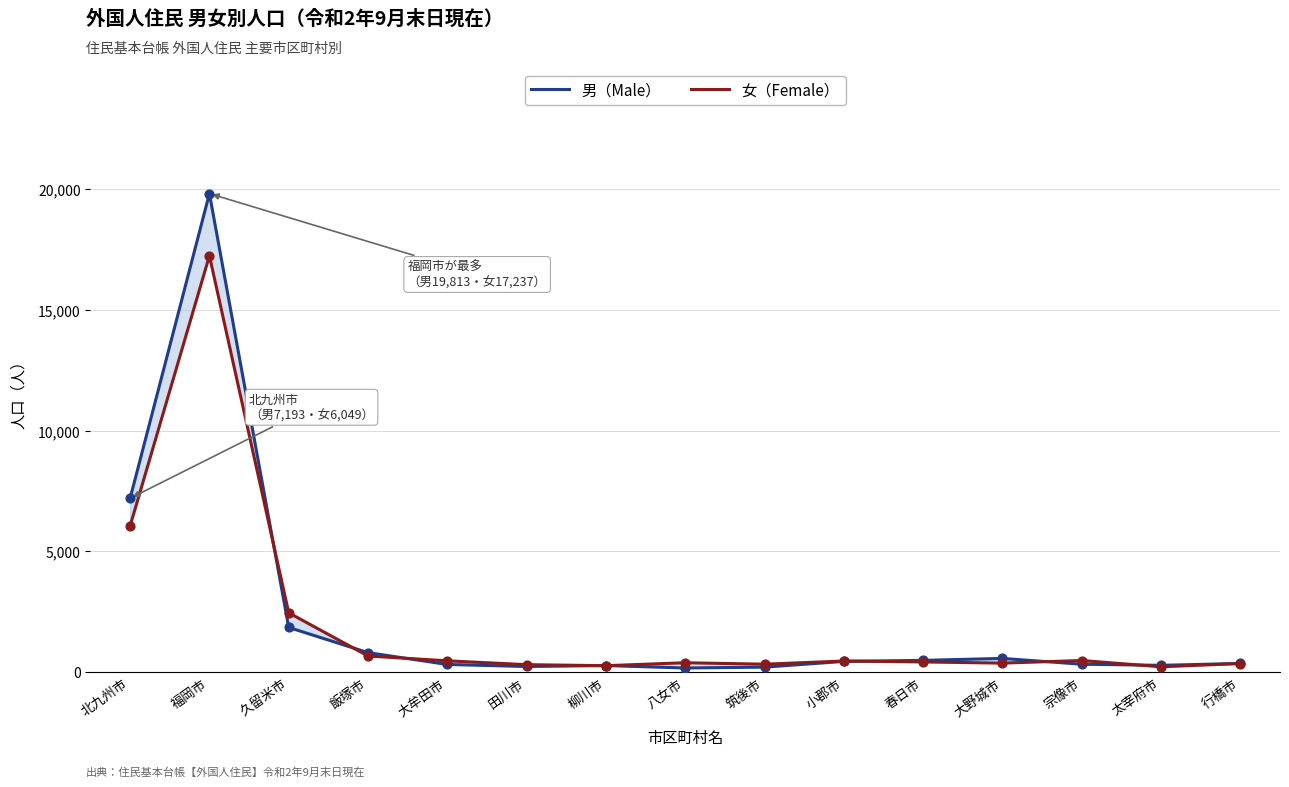

Which series reaches the maximum Y coordinate?

男（Male）